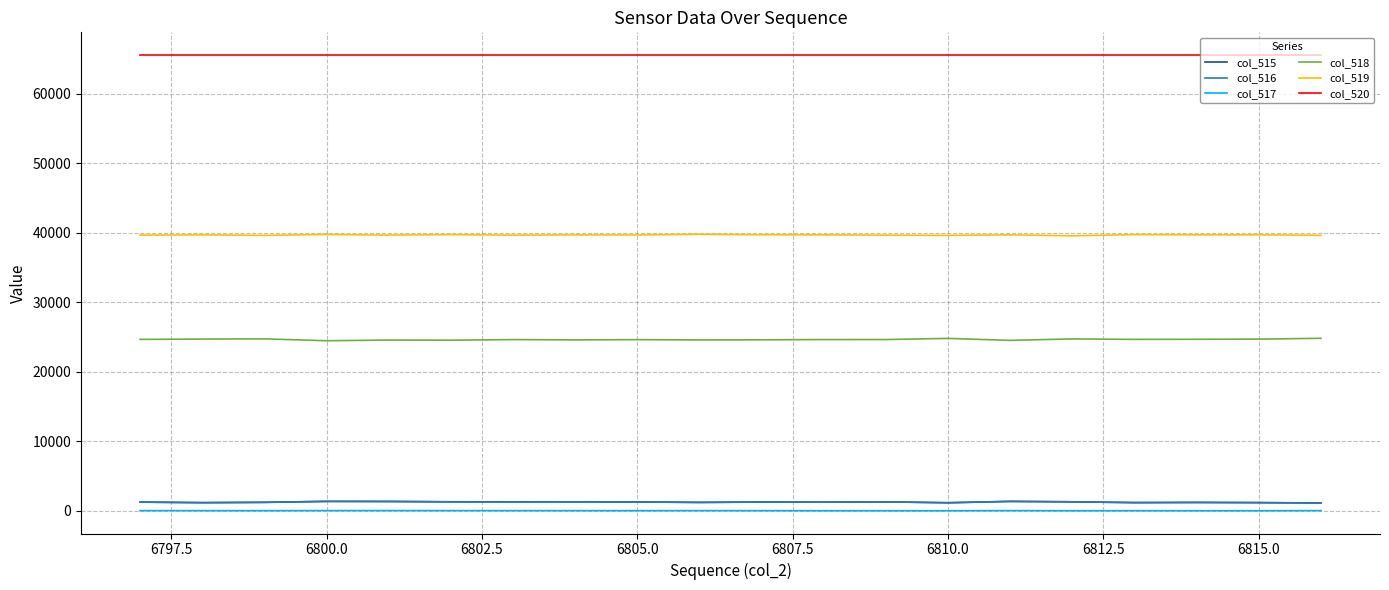

True or false: col_517 and col_516 intersect in this chart.

False